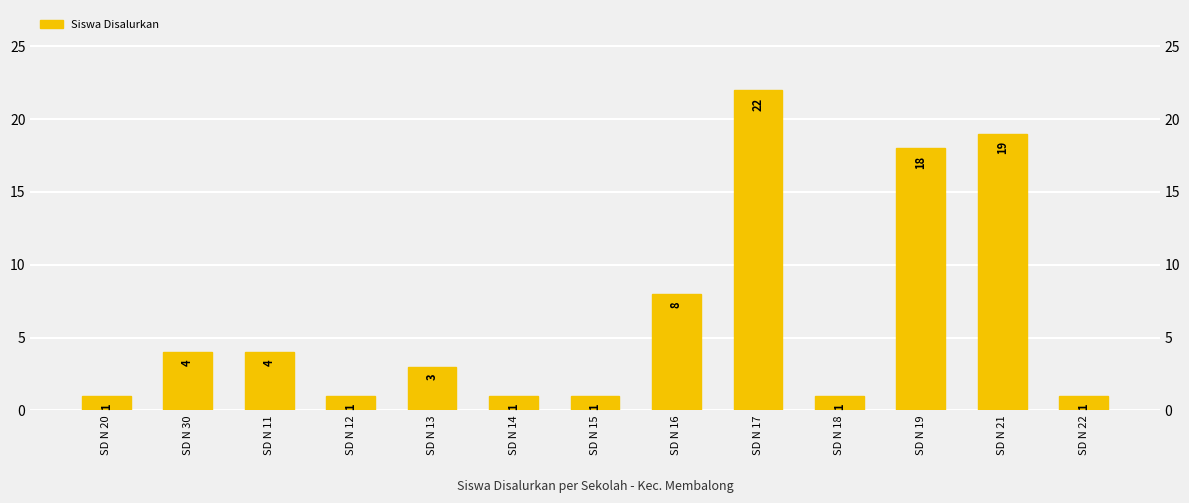

The chart shows a value of 3 at SD N 11. True or false?

False